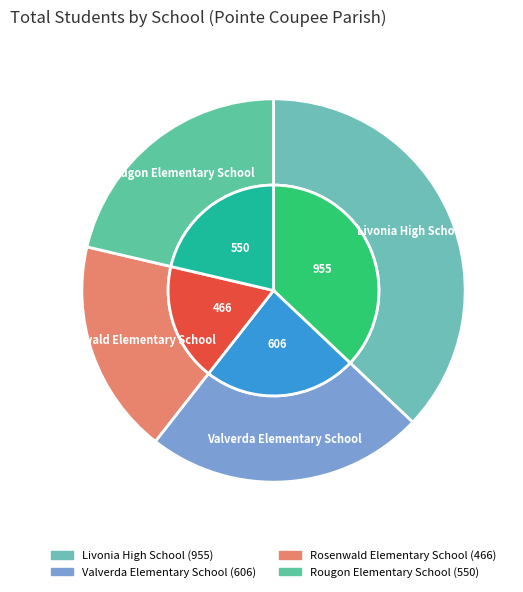

To the nearest percent, what is the average slice percentage?

25%